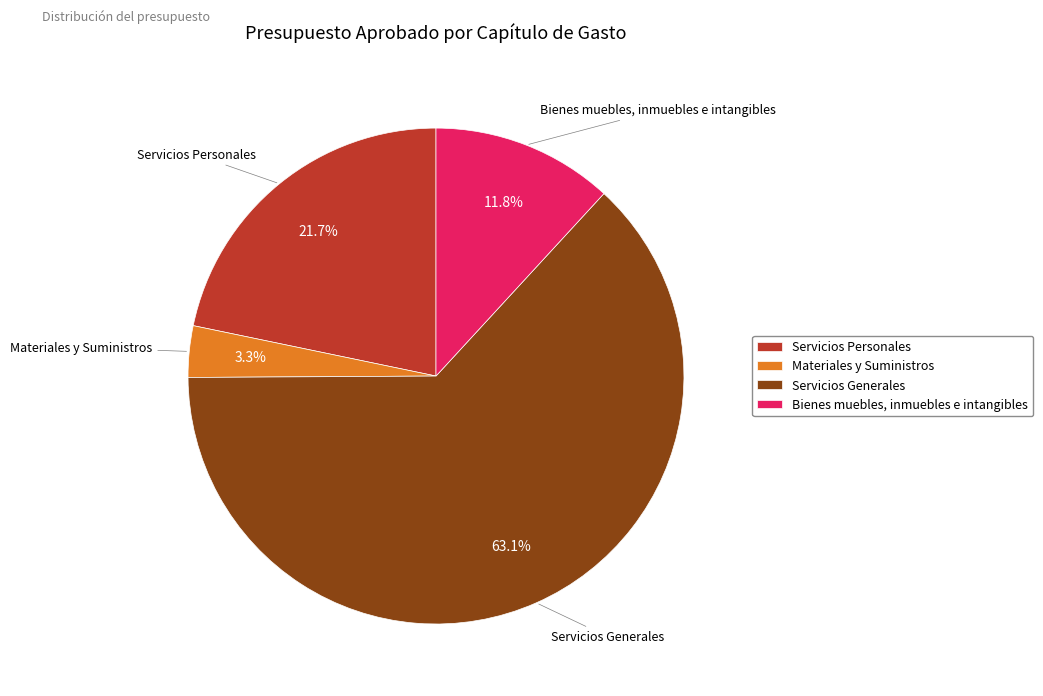

Is the sum of Servicios Generales and Materiales y Suministros greater than half?

Yes